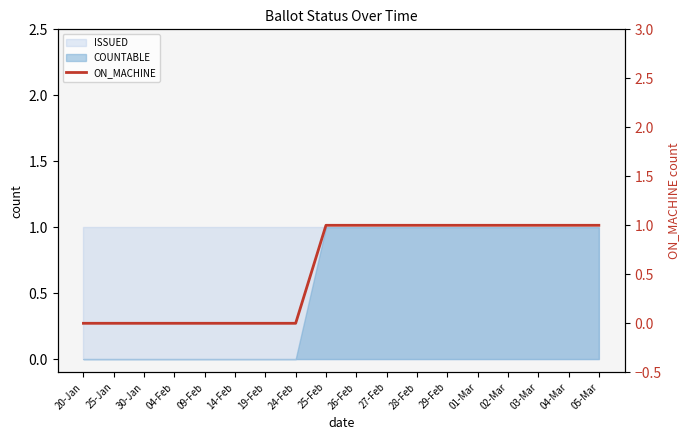

What is the sum of the values at 29-Feb and 14-Feb?

1